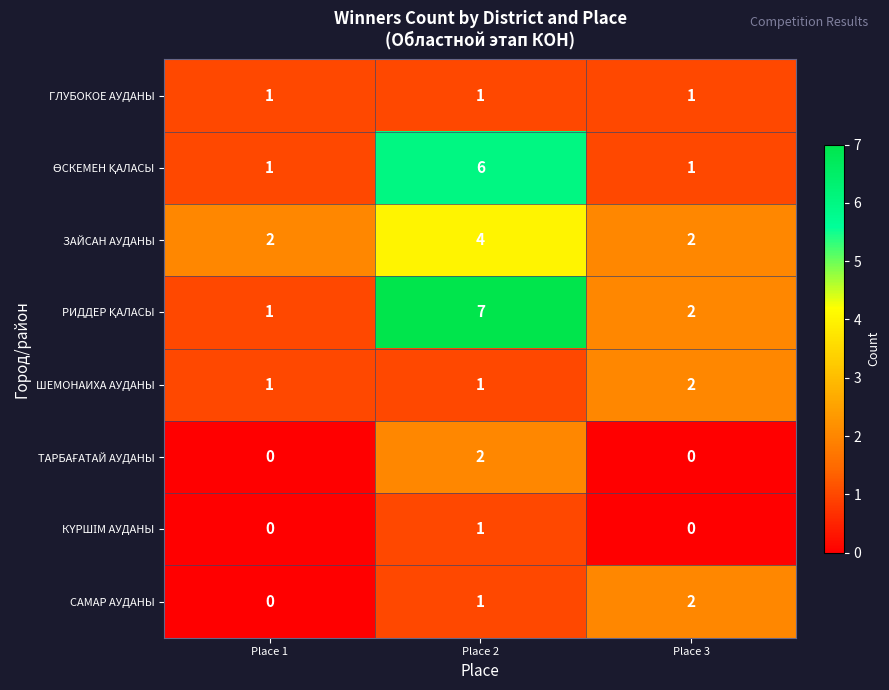

Between Place 1 and Place 3, which series saw the biggest shift?

САМАР АУДАНЫ